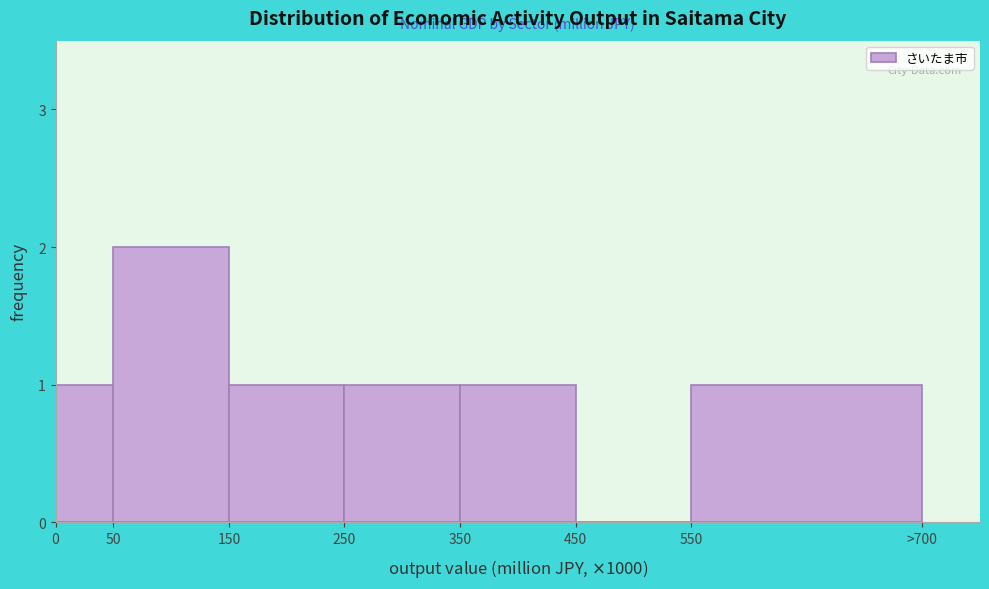

Reading left to right, list all the values displayed in this chart.

0=1	50=2	150=1	250=1	350=1	450=0	550=1